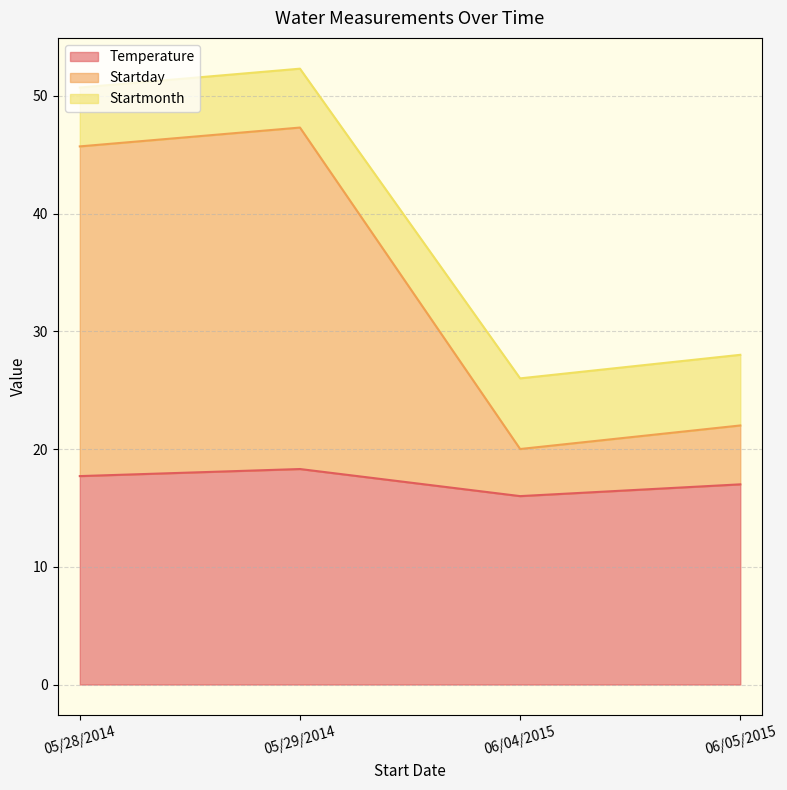

True or false: Temperature has a value of 10.1 at 06/04/2015.

False